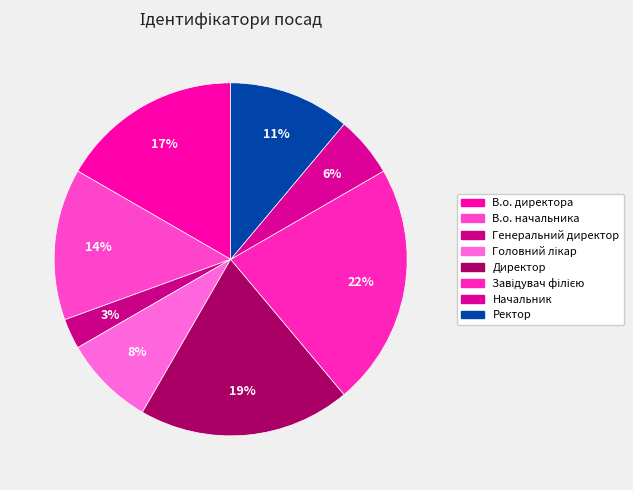

The Директор slice represents 34% of the pie. True or false?

False